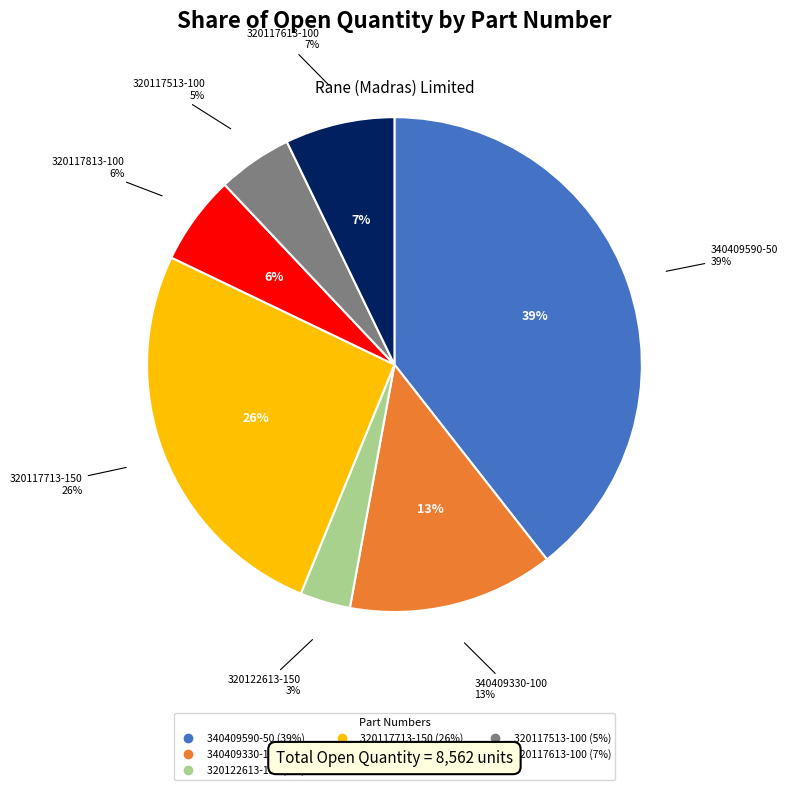

Does 320117613-100
GMX320 (RH) SOCKET account for over 50% of the chart?

No